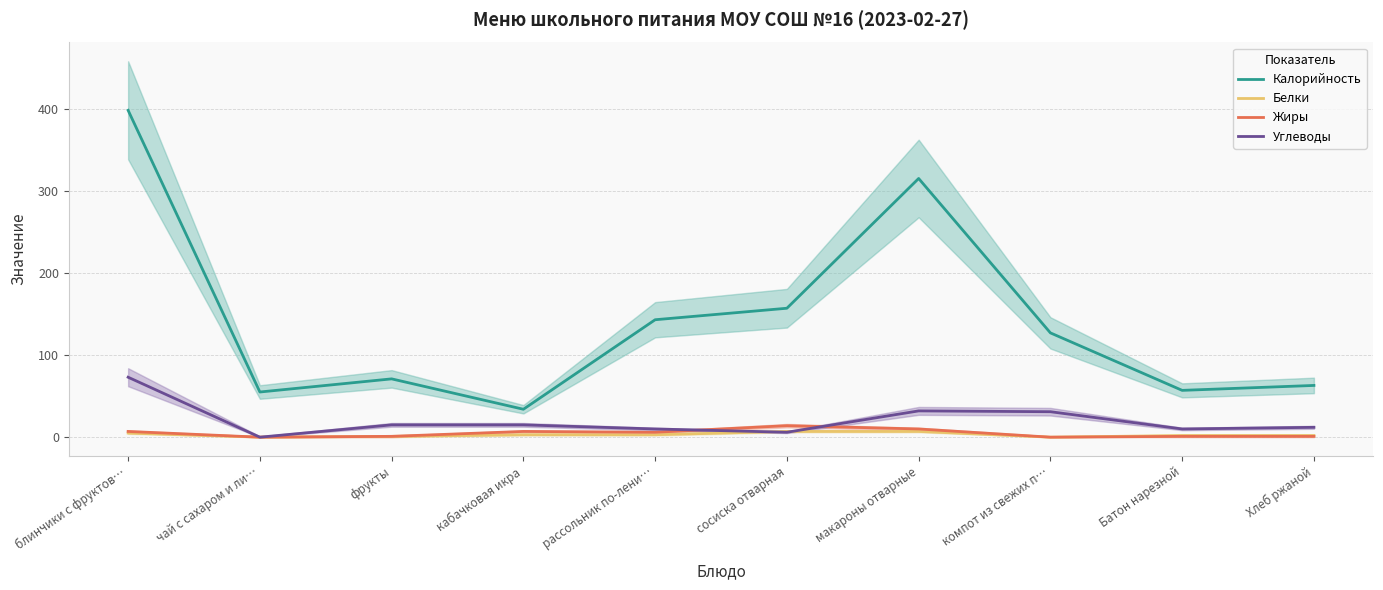

What is the spread (max minus min) of values at кабачковая икра?

31